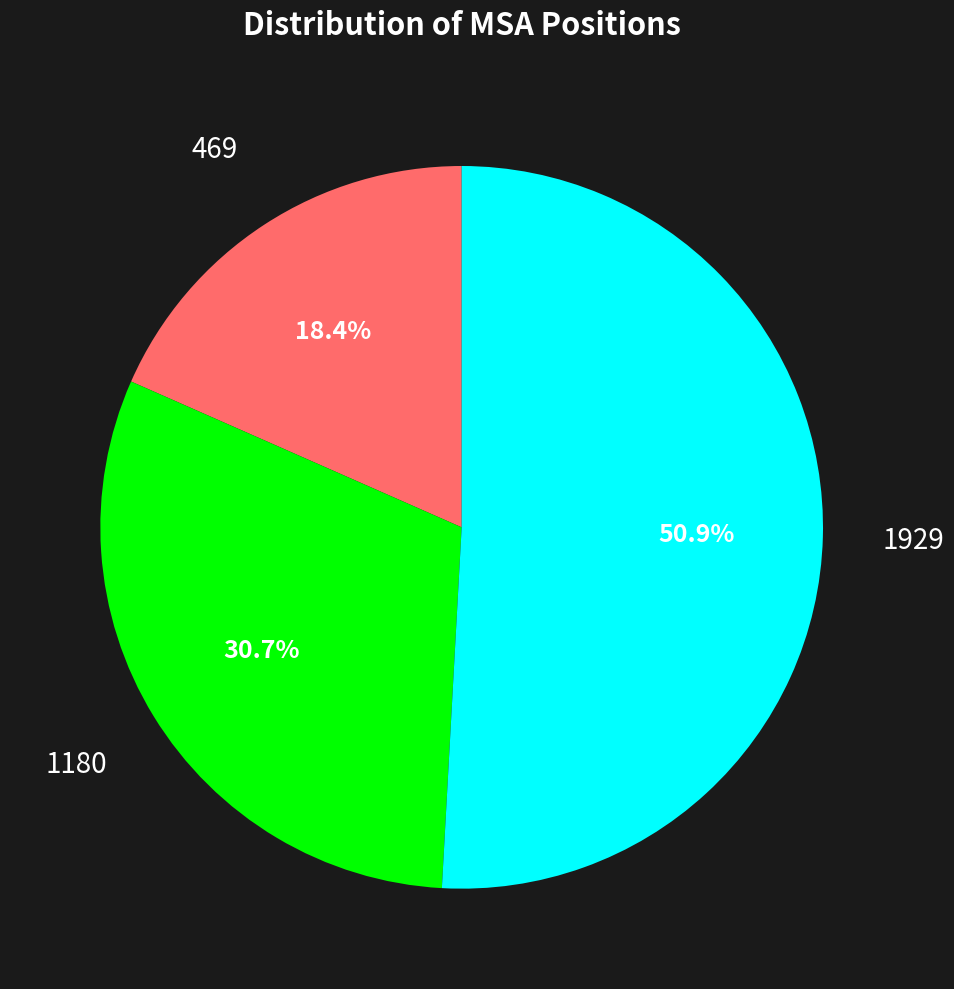

Is there a majority slice in this chart?

Yes